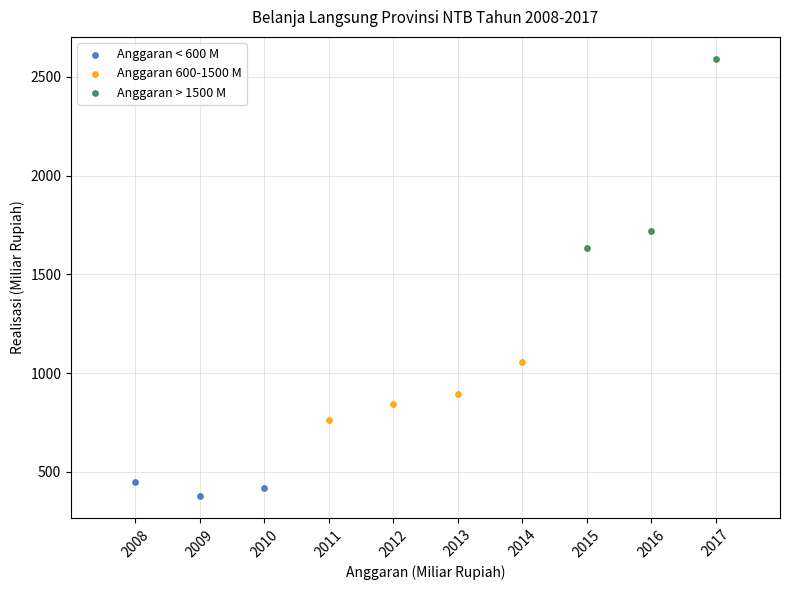

Which series reaches the maximum Y coordinate?

Anggaran > 1500 M